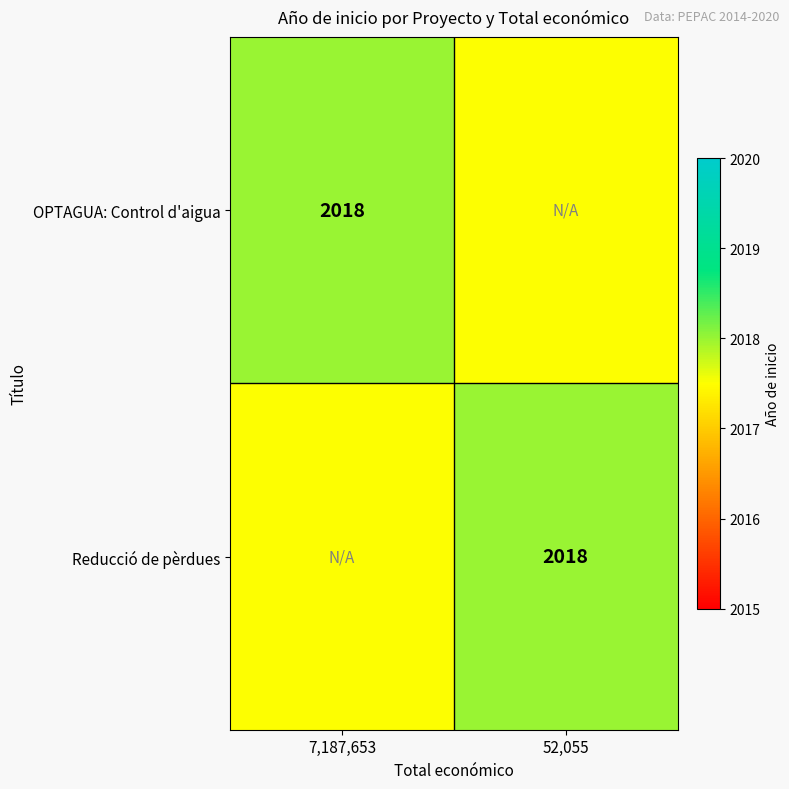

Between 52,055 and 7,187,653, which is larger?

7,187,653